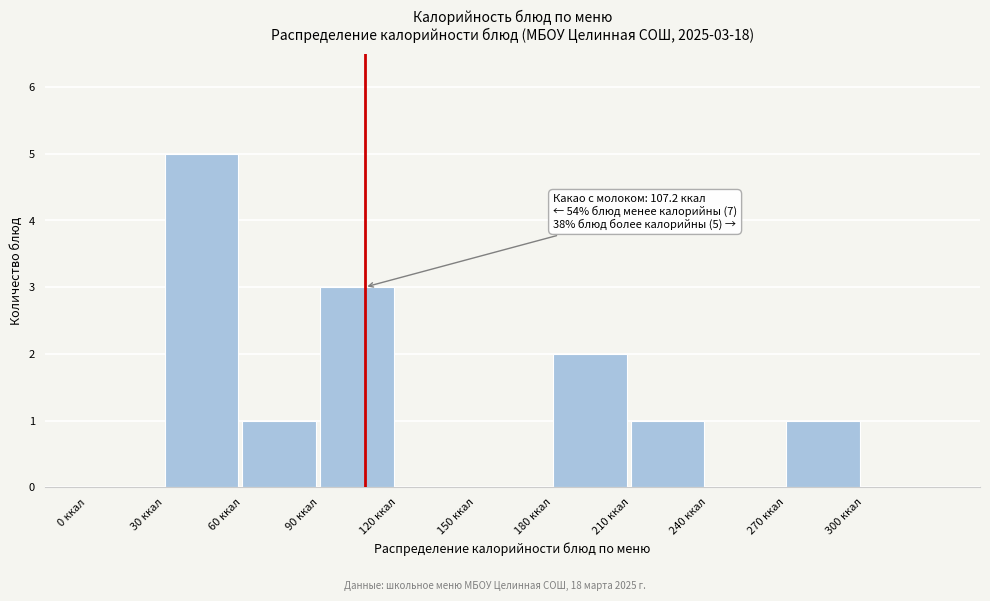

Over which range of the x-axis is the bar tallest?

30 to 60